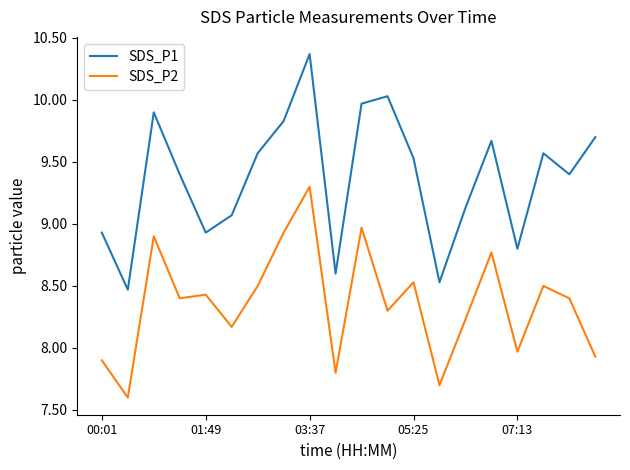

What is the minimum value for SDS_P1?

8.5